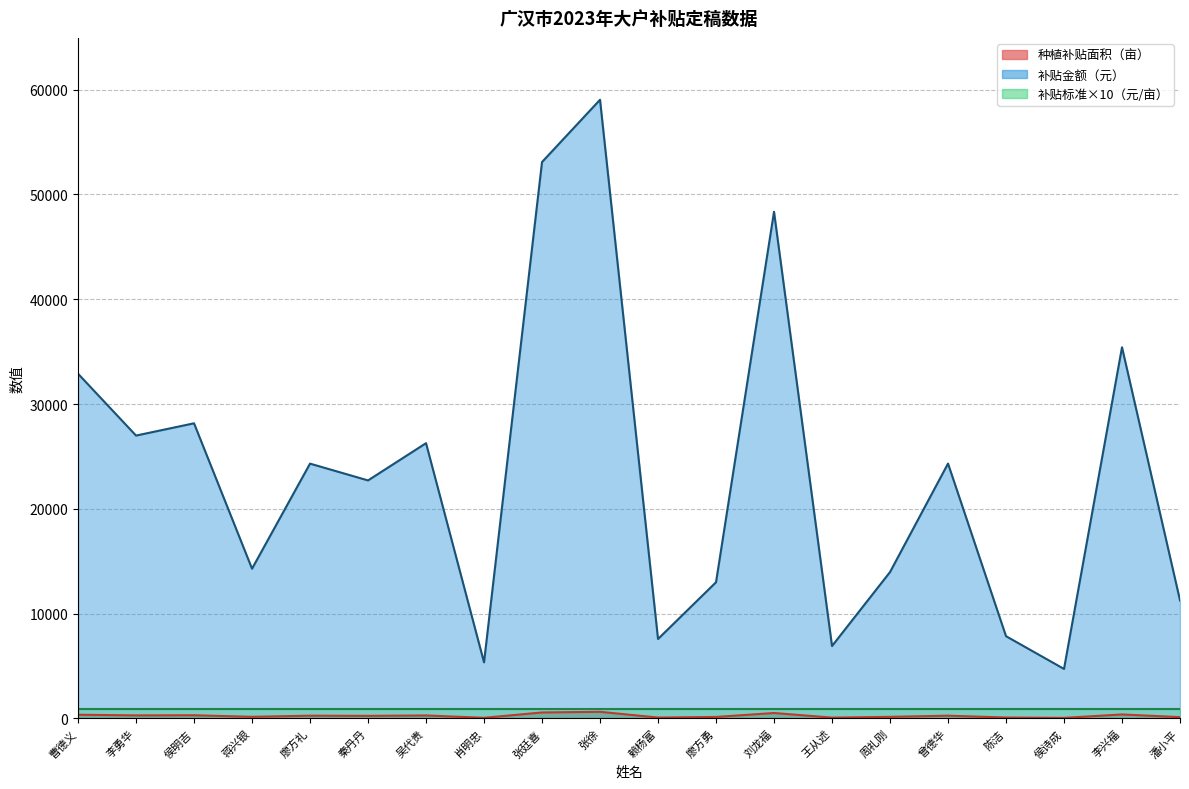

Which series has the widest spread of values?

补贴金额（元）